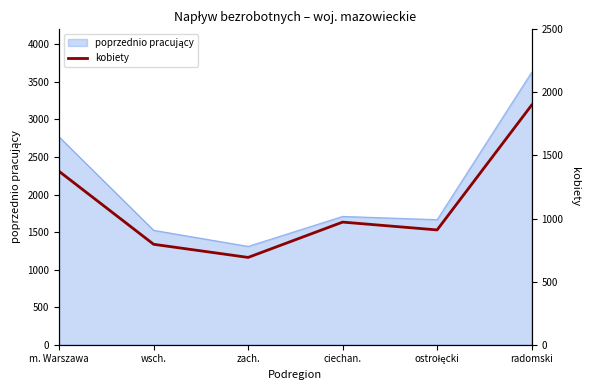

Reading right to left, what are all the values shown in this chart?

radomski=1899	ostrołęcki=910	ciechan.=972	zach.=692	wsch.=796	m. Warszawa=1374